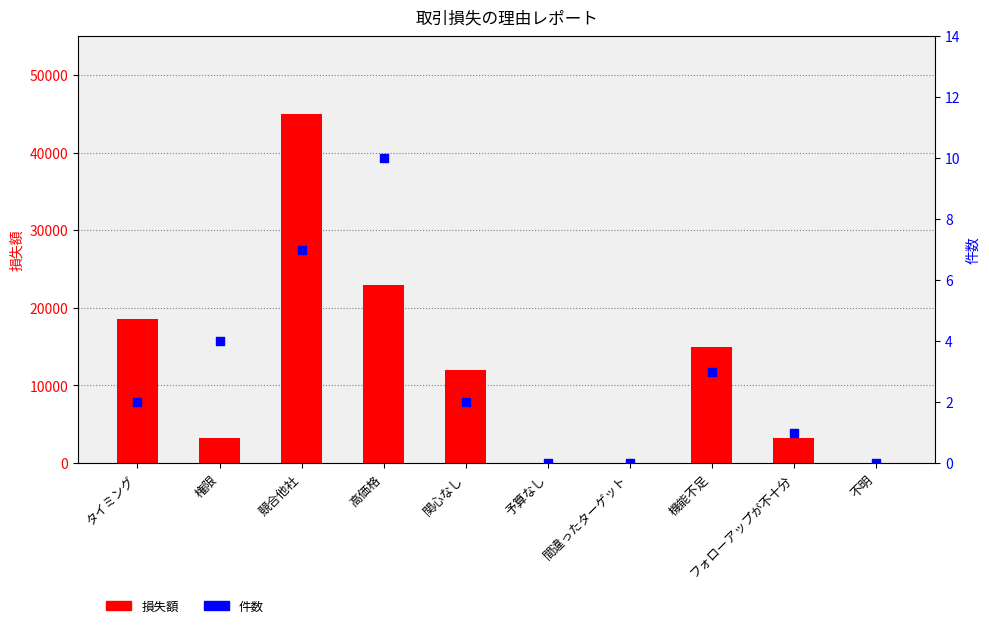

What is the total value across all series at 機能不足?

15003